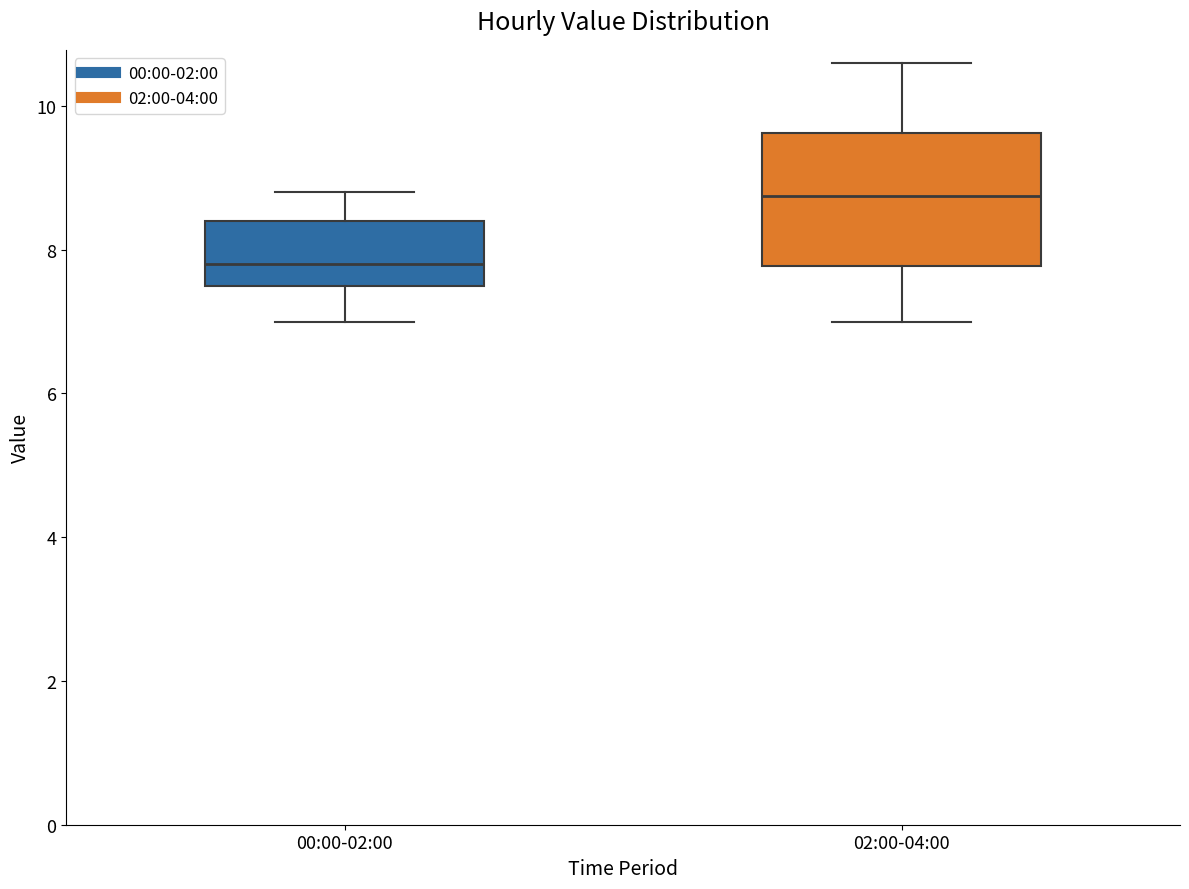

Which box's median line is the highest?

02:00-04:00